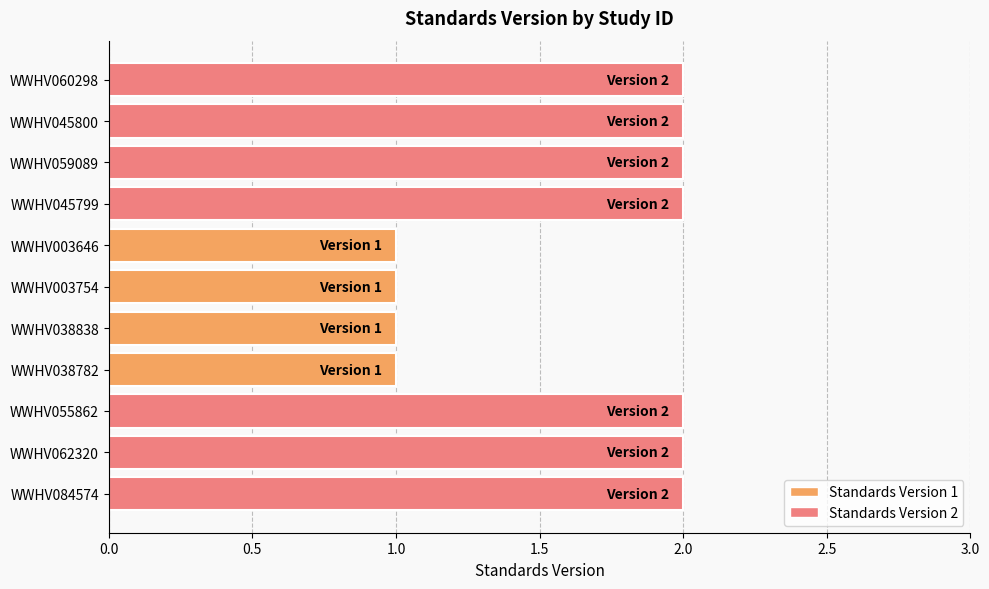

Is it true that the value at WWHV062320 is 1?

False